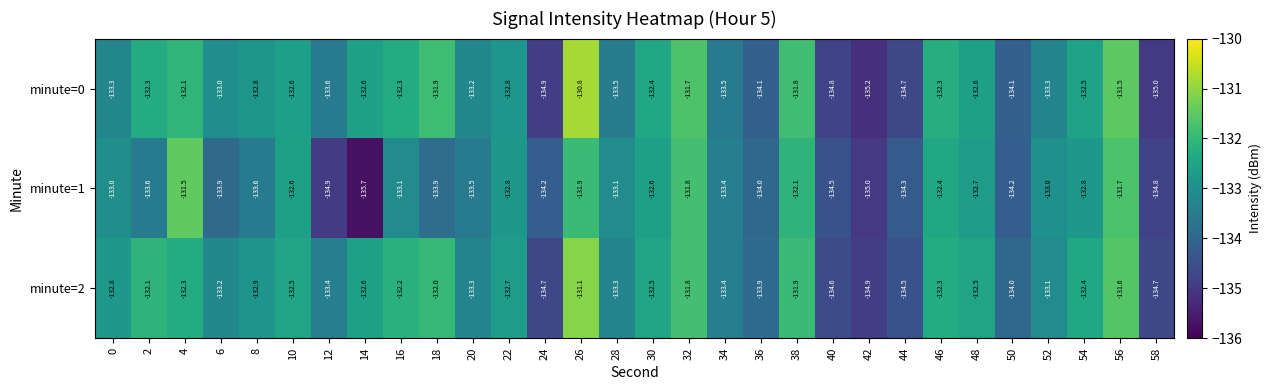

What is the minimum value shown in the chart?

-135.7